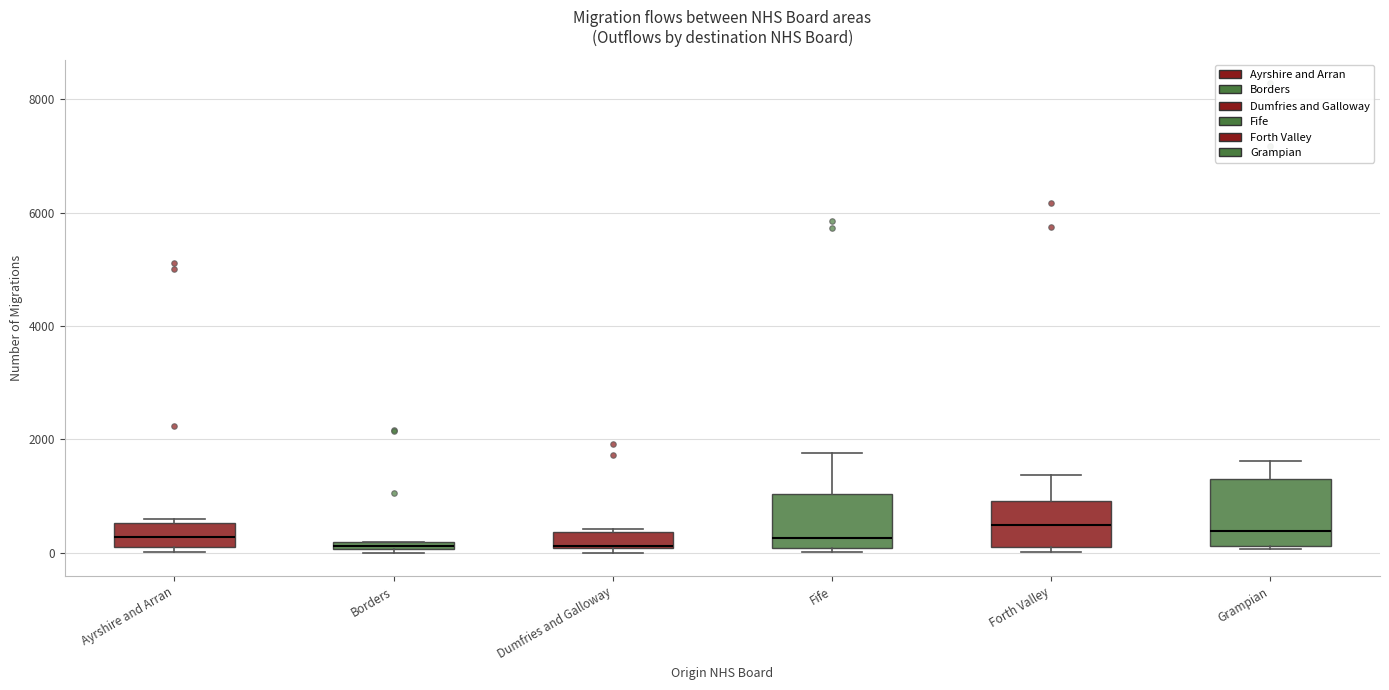

Comparing the boxes themselves (not the whiskers), which one is the tallest?

Grampian